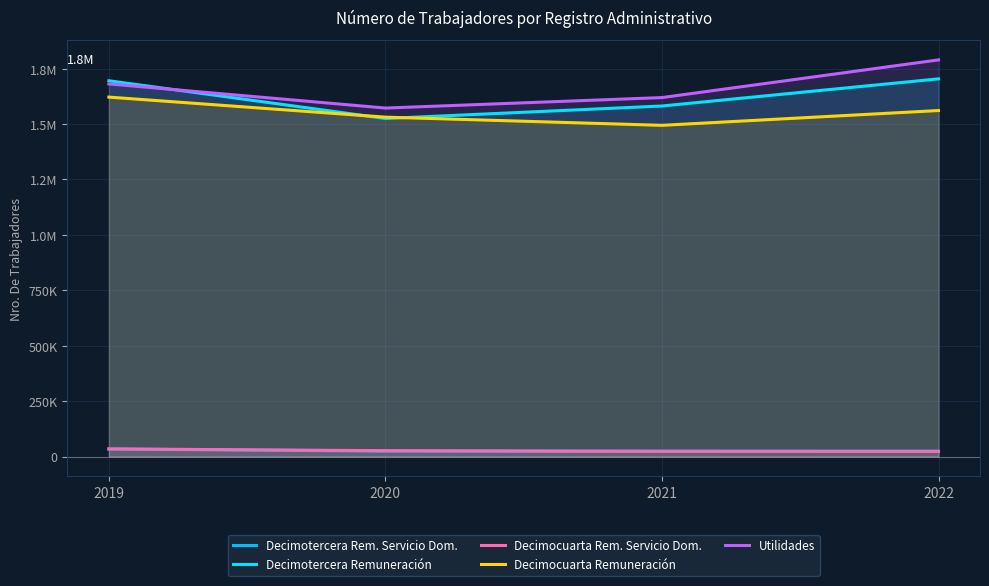

Reading left to right, transcribe all the data shown in this chart.

Decimotercera Rem. Servicio Dom.: 34090	24509	24303	24118
Decimotercera Remuneración: 1695301	1525030	1581399	1703823
Decimocuarta Rem. Servicio Dom.: 34587	26446	23641	23481
Decimocuarta Remuneración: 1621508	1531116	1494209	1560942
Utilidades: 1681038	1572127	1619429	1789399